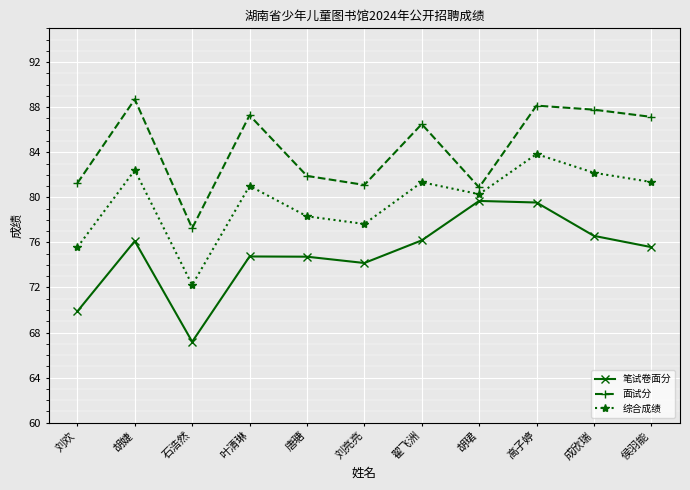

Does the chart have visible grid lines?

Yes